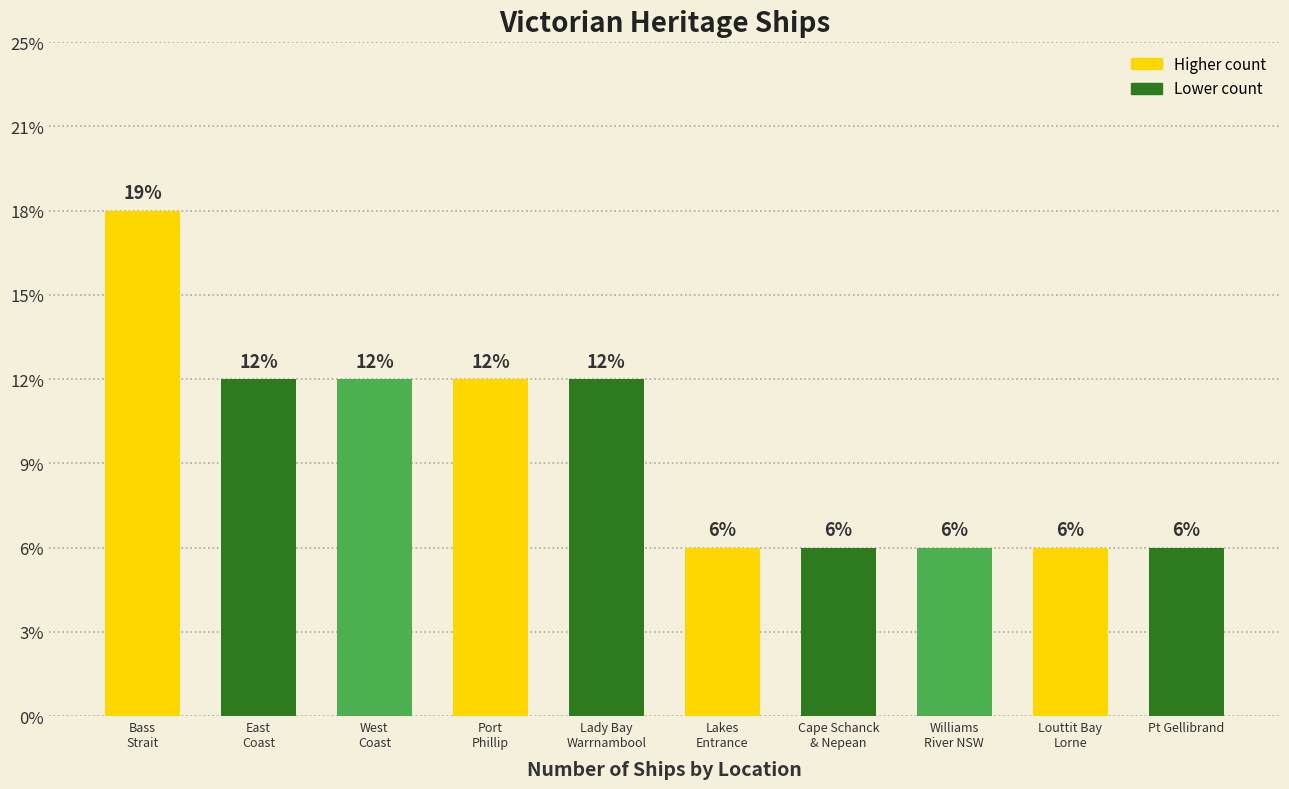

Does the chart contain any negative values?

No